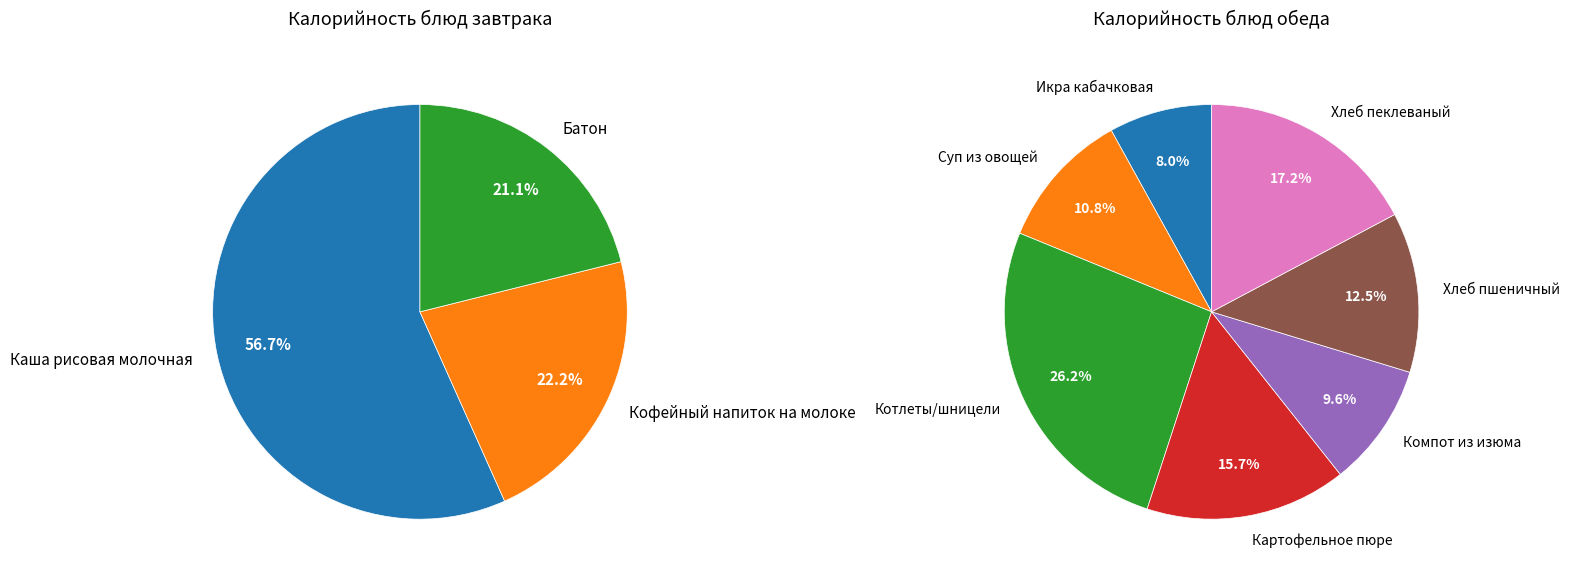

Approximately how many times larger is the value at Консервы овощные (икра кабачковая) compared to Хлеб пшеничный?

0.6